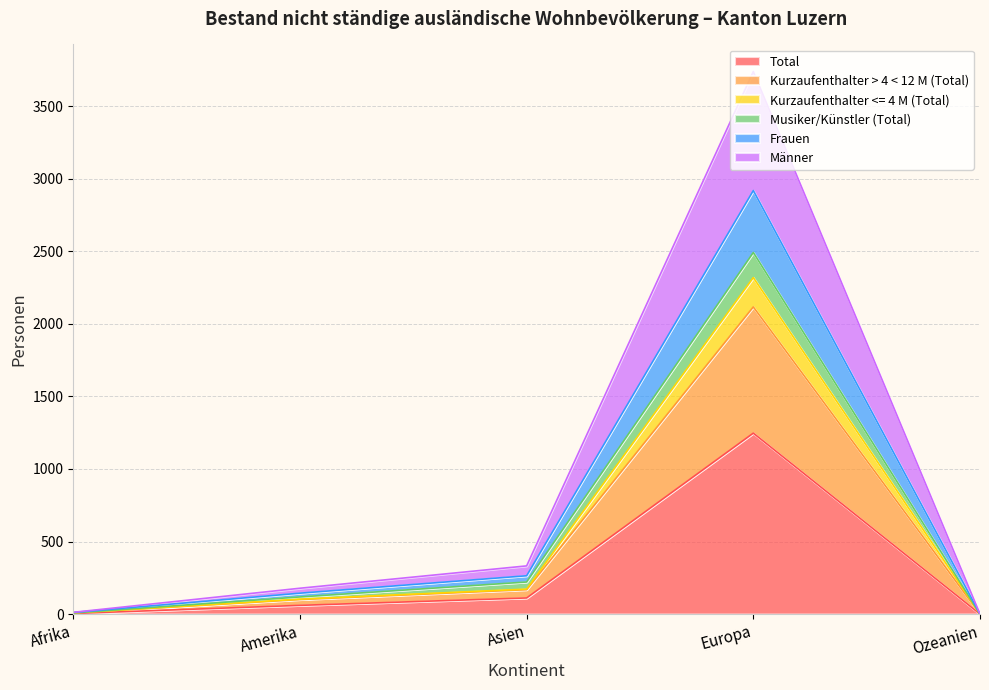

What is the highest value of the Total series?

1247